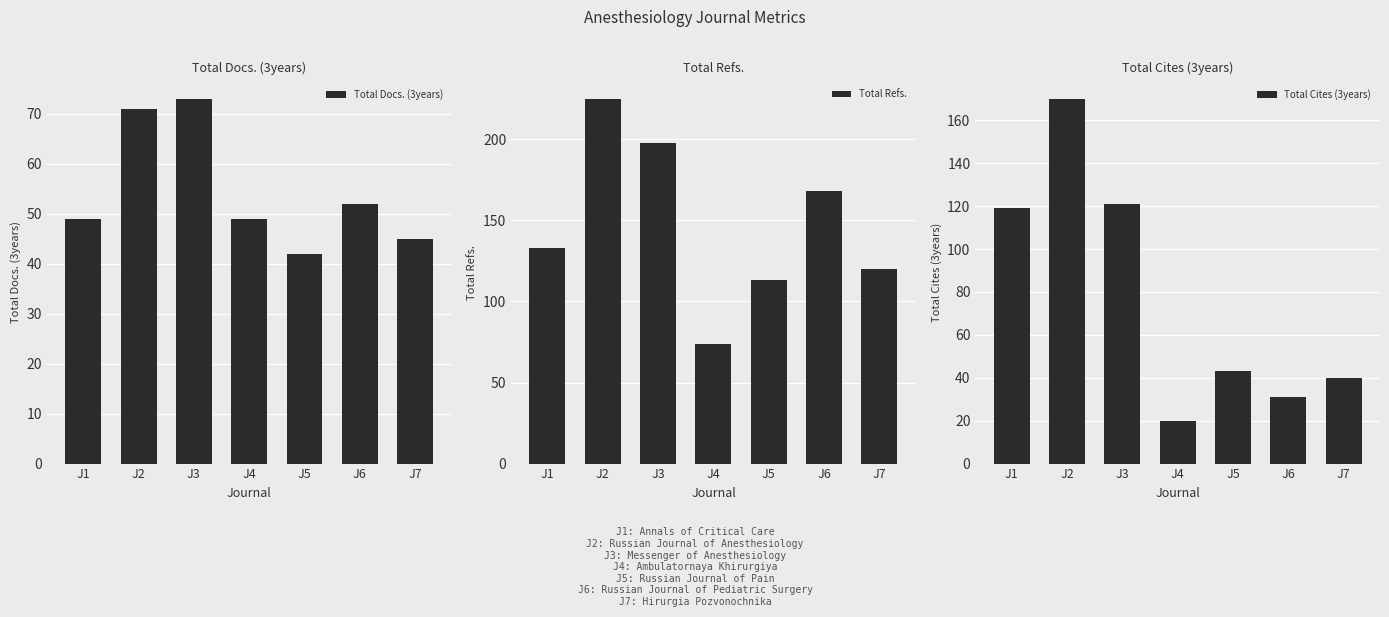

Reading right to left, transcribe all the data shown in this chart.

Total Docs. (3years): 45	52	42	49	73	71	49
Total Refs.: 120	168	113	74	198	225	133
Total Cites (3years): 40	31	43	20	121	170	119